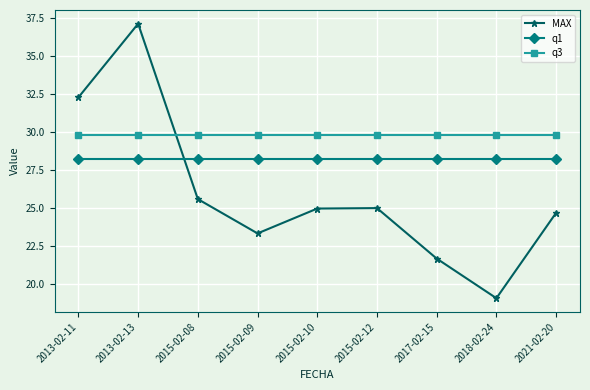

What is the label of the 3rd point from the left?

2015-02-08